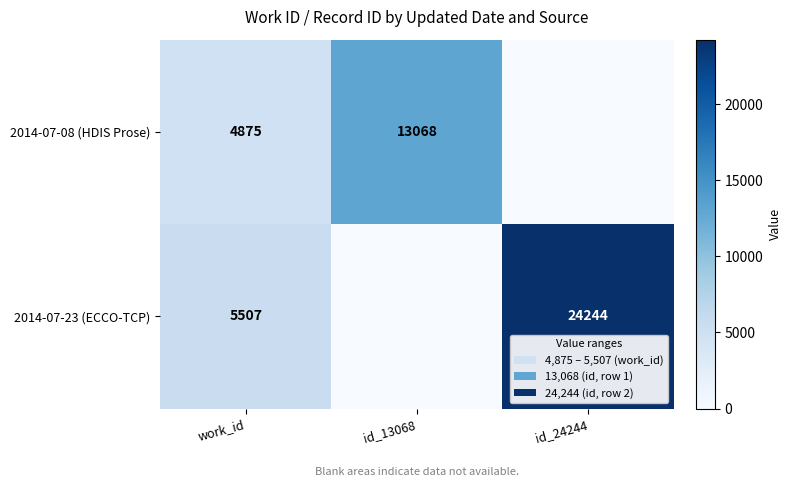

What is the sum of the 2014-07-23 (ECCO-TCP) values at id_24244 and work_id?

29751